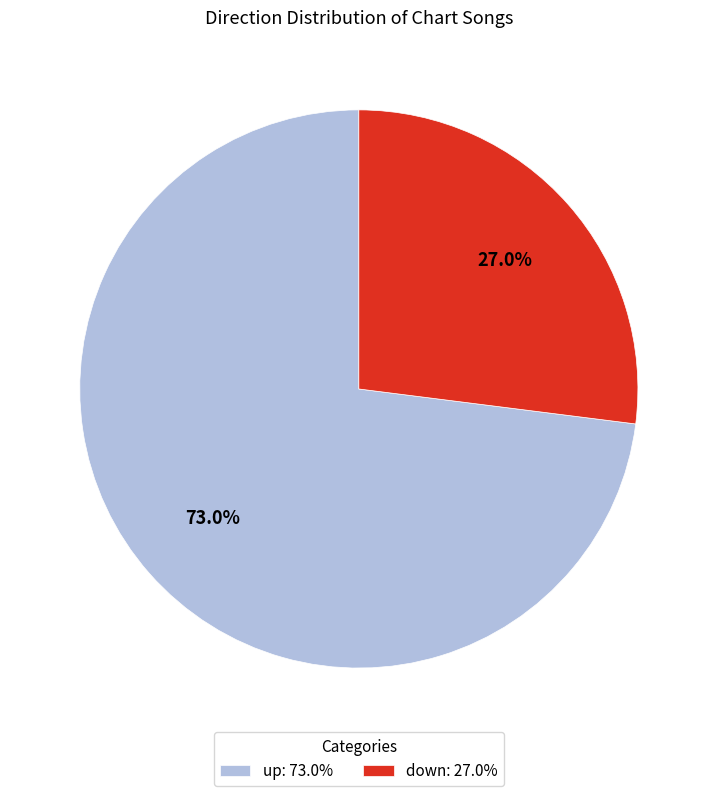

What is the smallest slice in the pie chart?

down